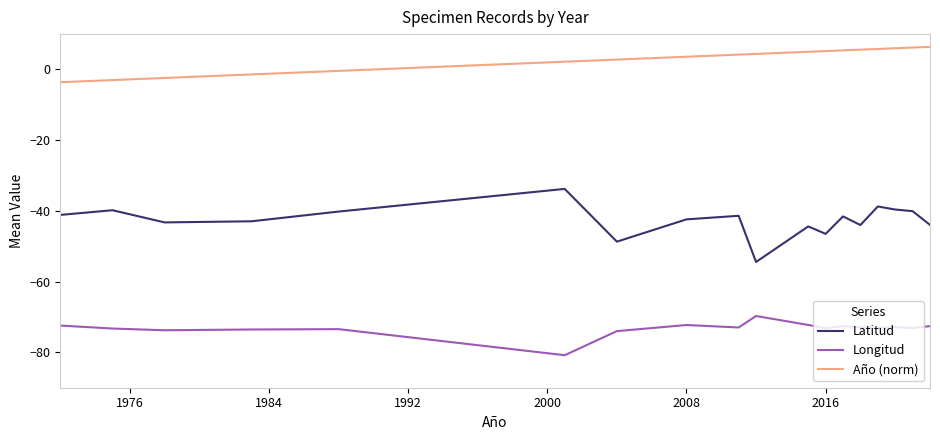

True or false: Latitud and Año (norm) intersect in this chart.

False